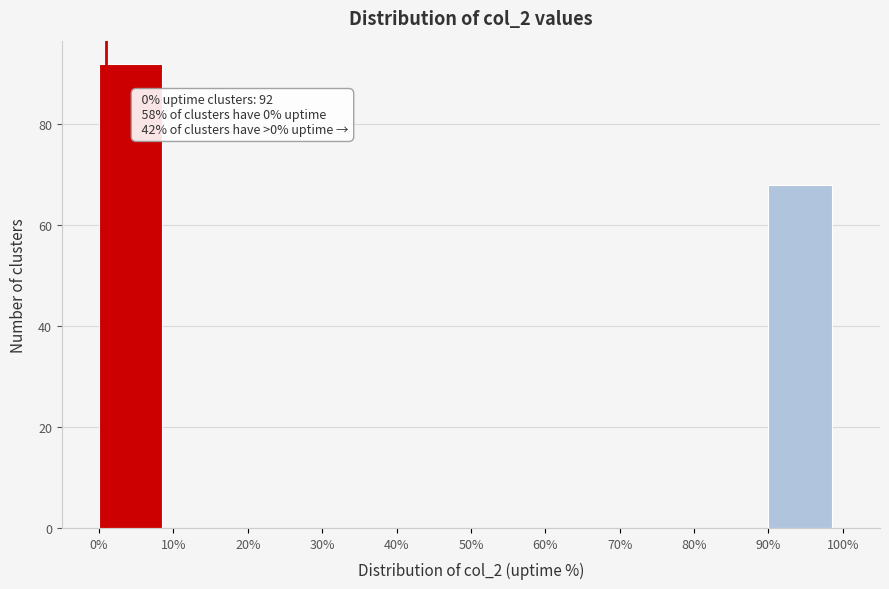

Over which range of the x-axis is the bar tallest?

0% to 10%